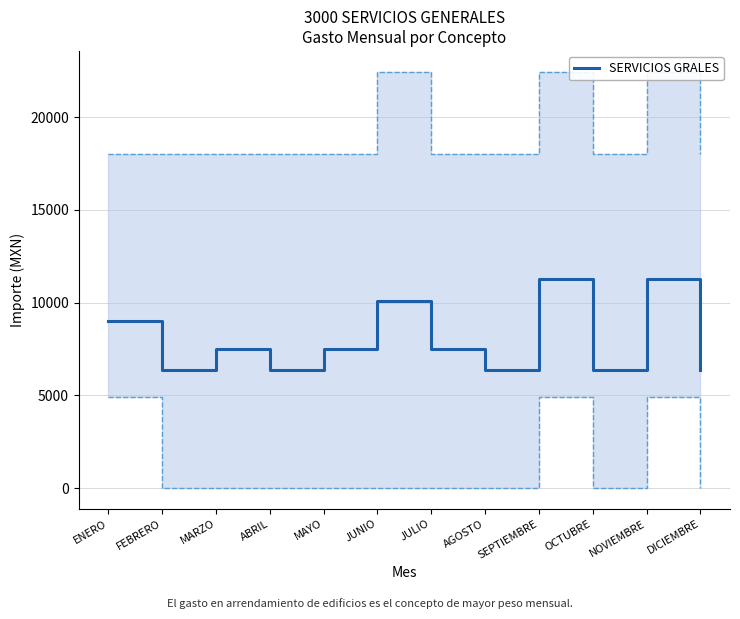

Is it true that the value at FEBRERO is 3273.1?

False